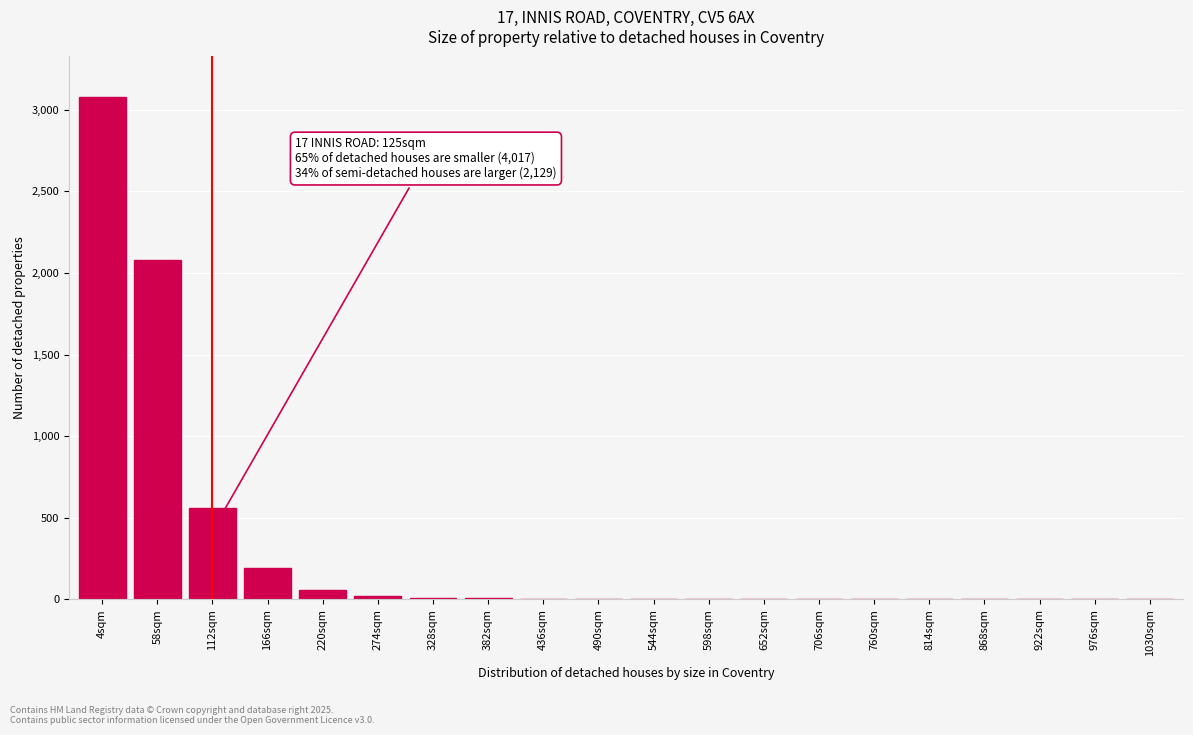

What is the maximum value shown in the chart?

3080